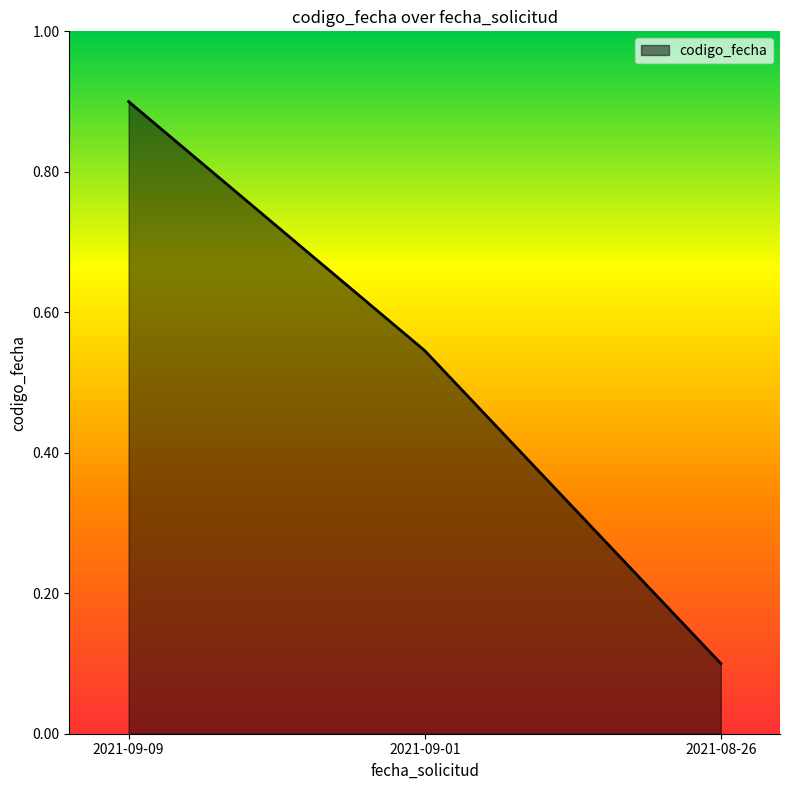

What is the minimum value shown in the chart?

0.1